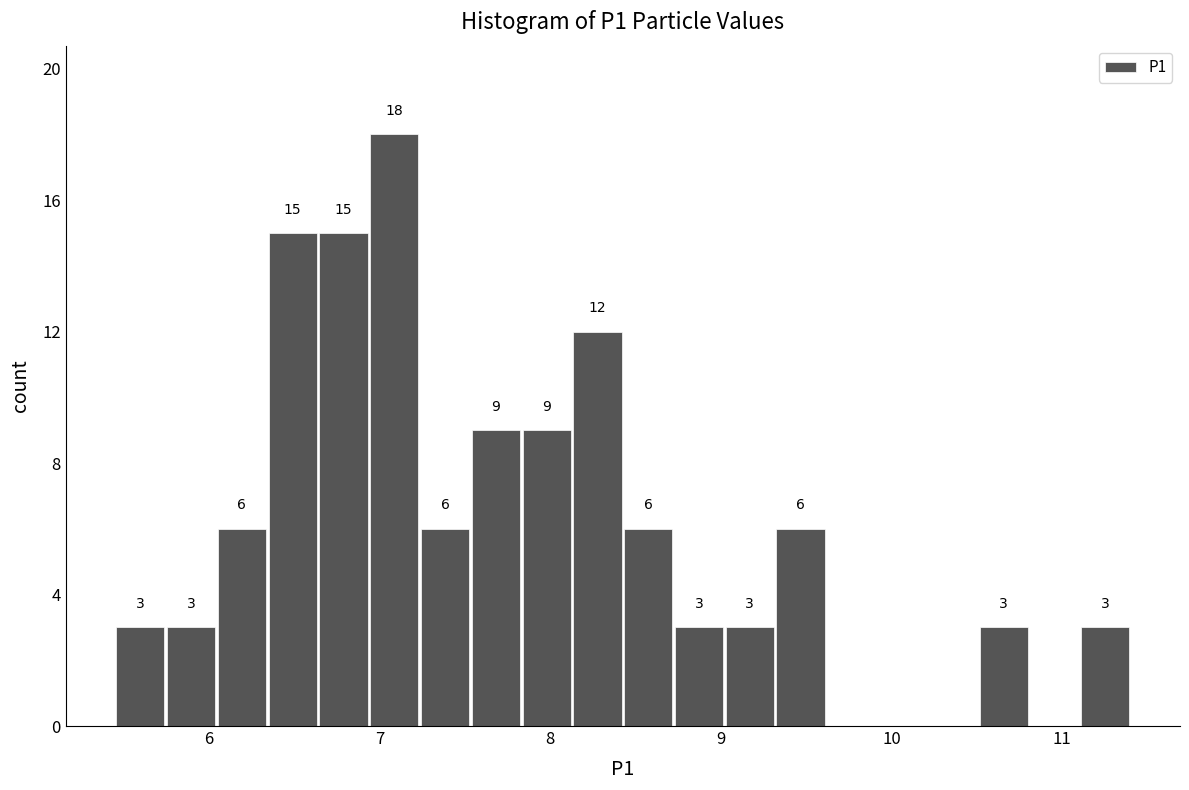

Read against the x-axis, roughly where is the centre of the tallest bar?

7.1